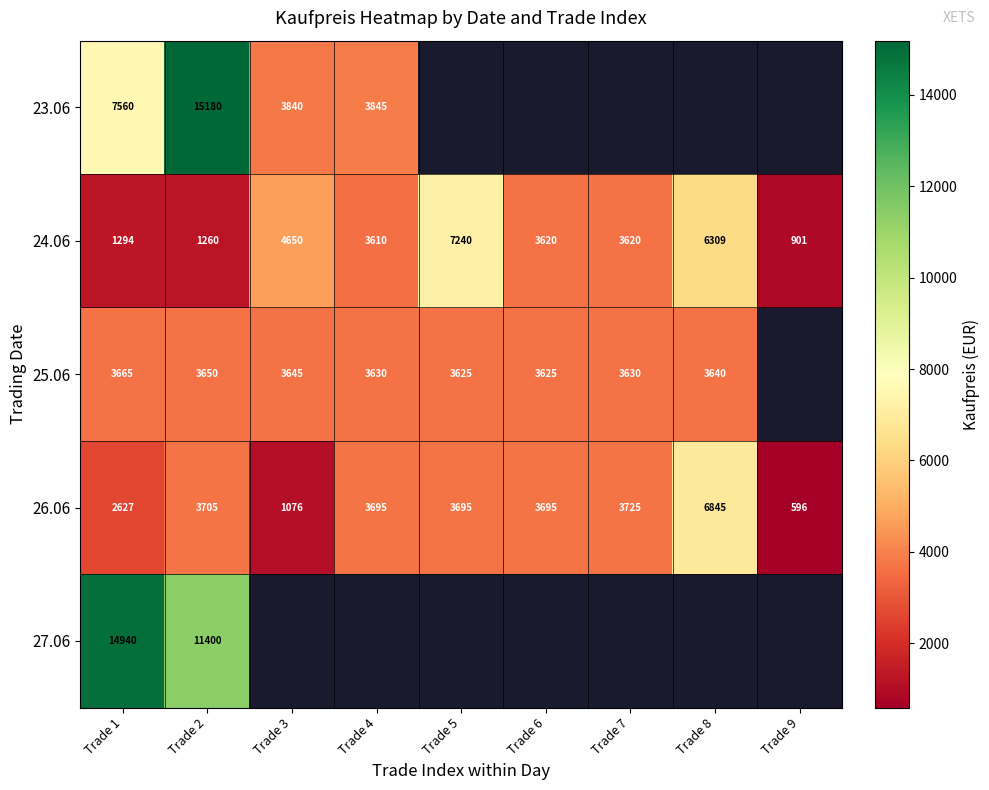

What is the smallest value displayed?

596.0